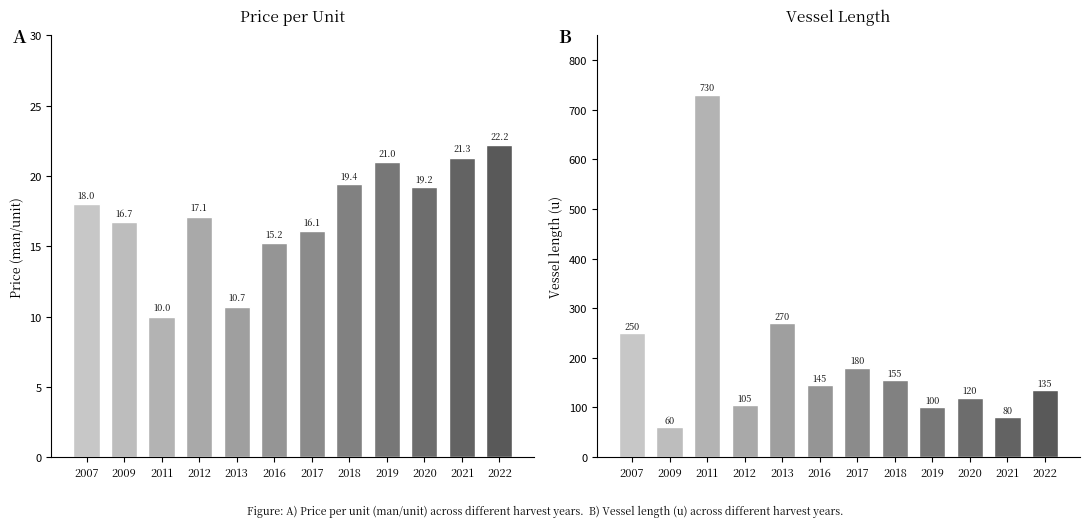

Count the number of data series in this chart.

2